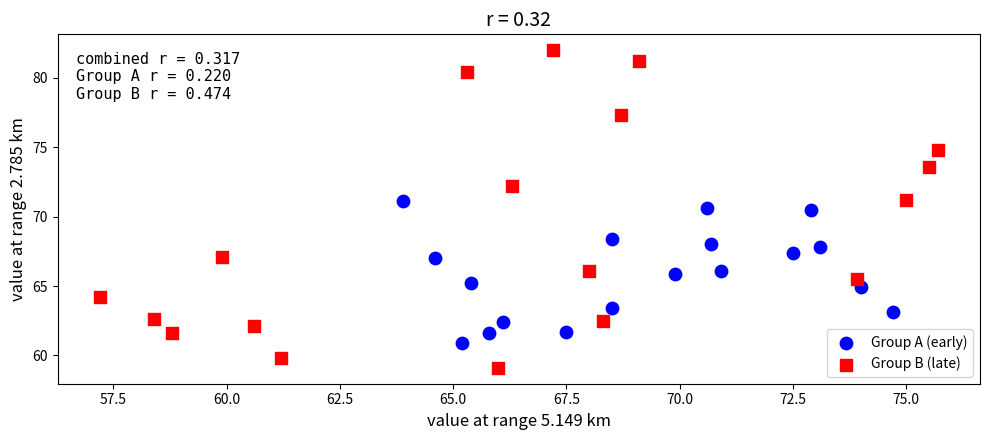

Which series contains the highest Y value?

Group B (late)